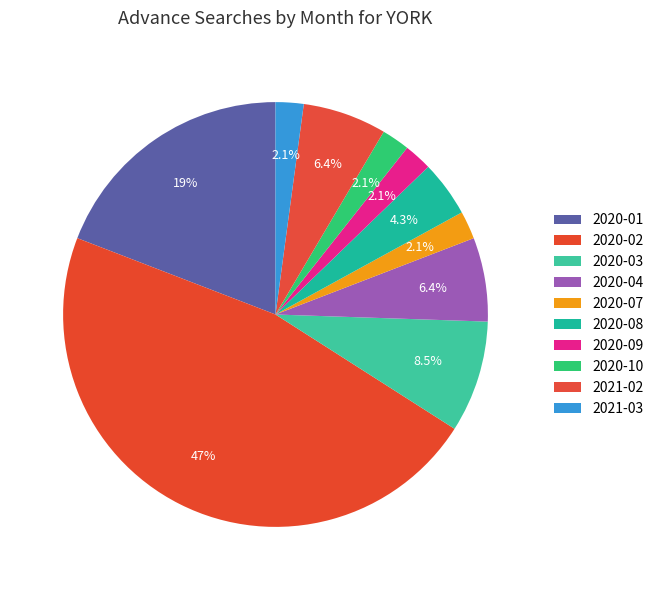

How many slices are in this pie chart?

10